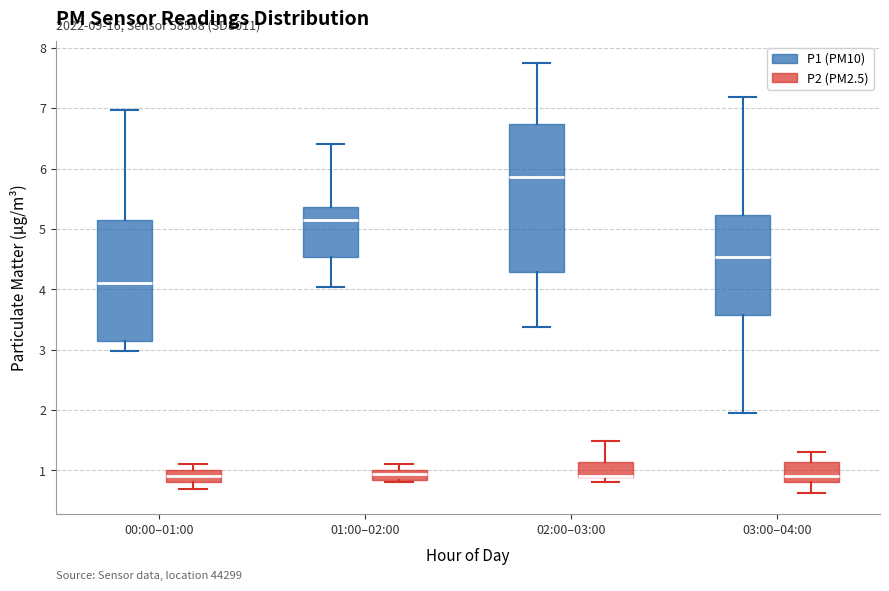

Comparing the boxes themselves (not the whiskers), which one is the tallest?

02:00–03:00 (P1 (PM10))